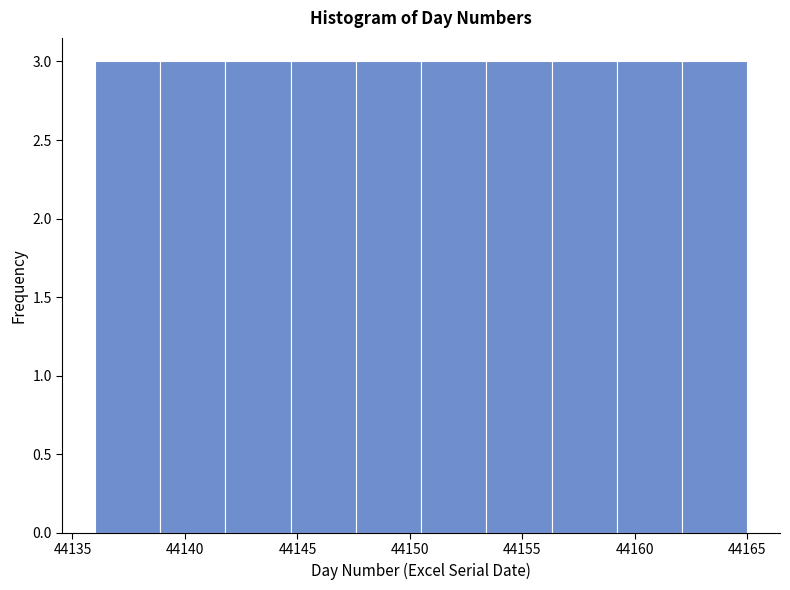

Reading left to right, list every bar in this chart as the range it spans on the x-axis followed by its height. Neither the bar edges nor the heights are printed on the chart, so give them approximately, as read against the axes.

44136.0 to 44138.9: 3
44138.9 to 44141.8: 3
44141.8 to 44144.7: 3
44144.7 to 44147.6: 3
44147.6 to 44150.5: 3
44150.5 to 44153.4: 3
44153.4 to 44156.3: 3
44156.3 to 44159.2: 3
44159.2 to 44162.1: 3
44162.1 to 44165.0: 3